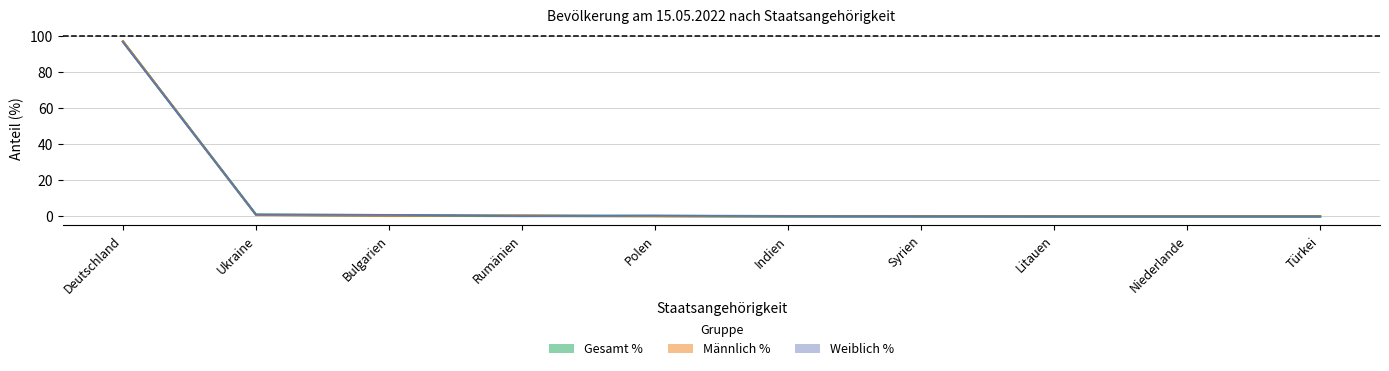

What is the difference between the Gesamt % values at Niederlande and Ukraine?

0.9